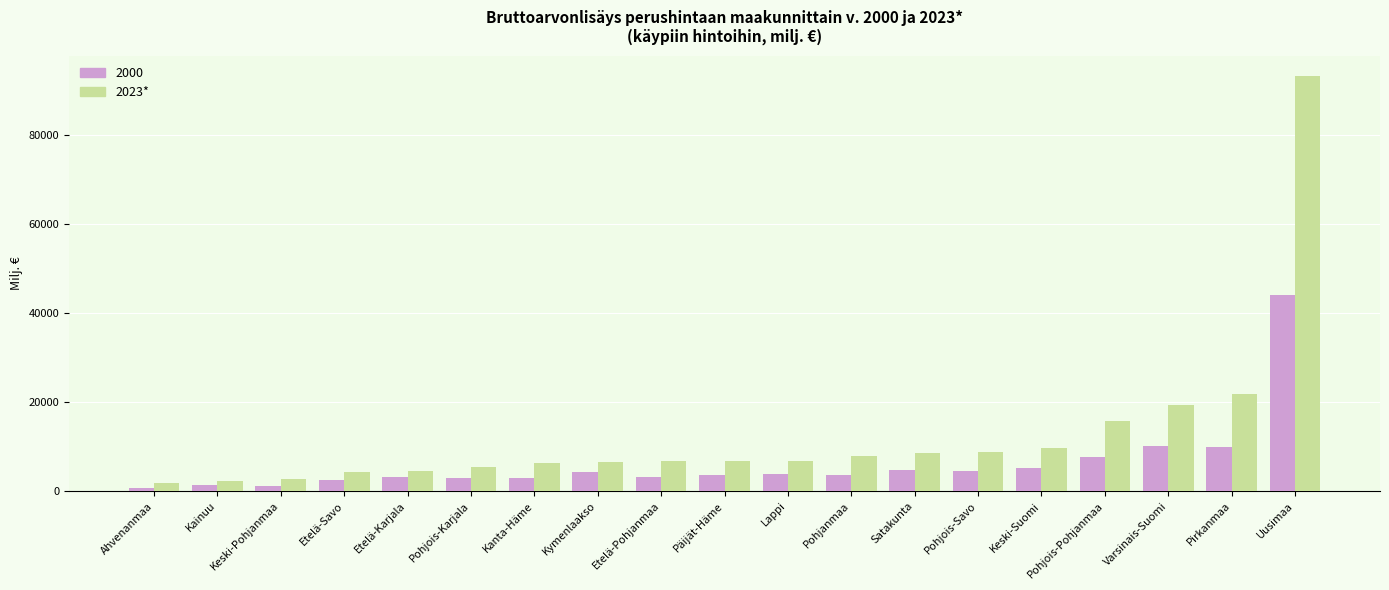

True or false: 2000 has a value of 2930.4 at Pohjois-Karjala.

True